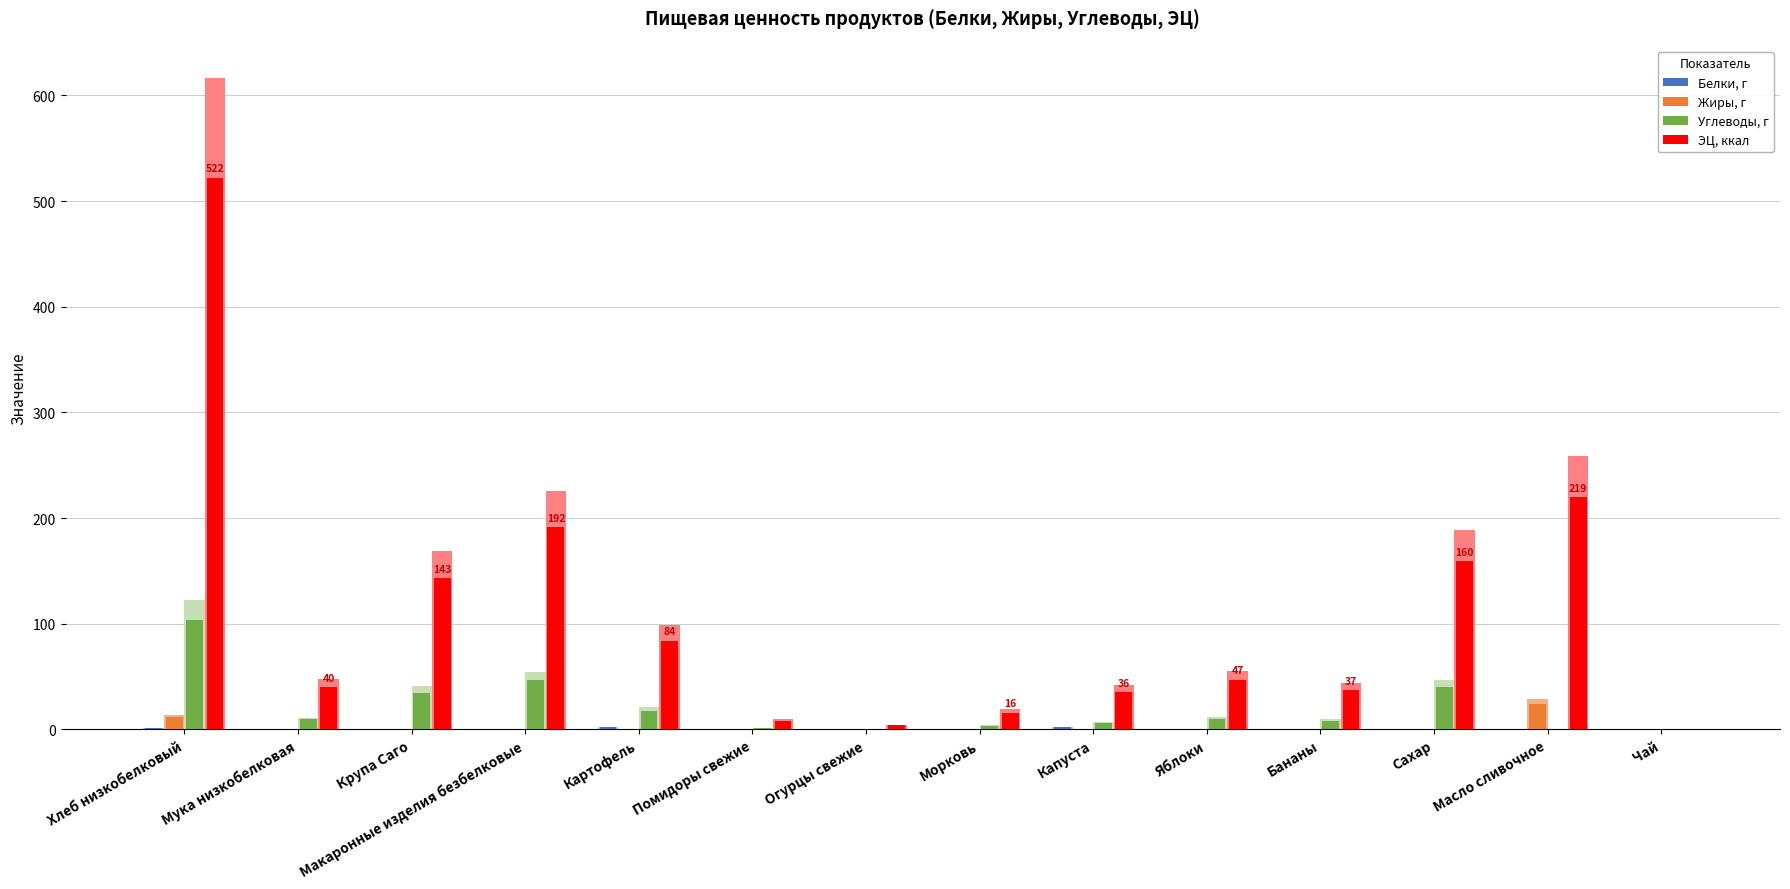

How many bars are there in total?

56